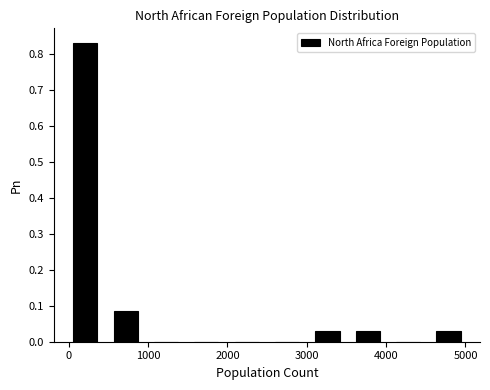

Reading left to right, transcribe this chart: for each bar, give the range it covers on the x-axis and its height. Neither the bar edges nor the heights are printed on the chart, so give them approximately, as read against the axes.

100 to 600: 0.83
600 to 1100: 0.09
1100 to 1600: 0
1600 to 2100: 0
2100 to 2600: 0
2600 to 3100: 0
3100 to 3600: 0.03
3600 to 4100: 0.03
4100 to 4600: 0
4600 to 5100: 0.03